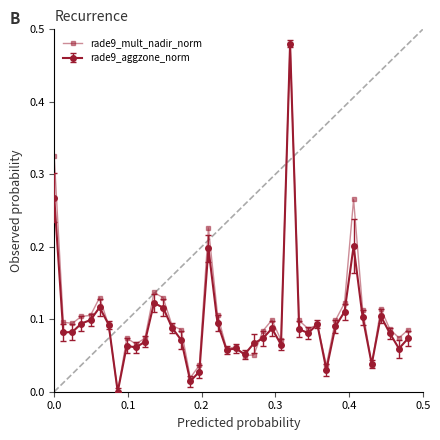

True or false: rade9_aggzone_norm has more than 1 interior local peaks.

True